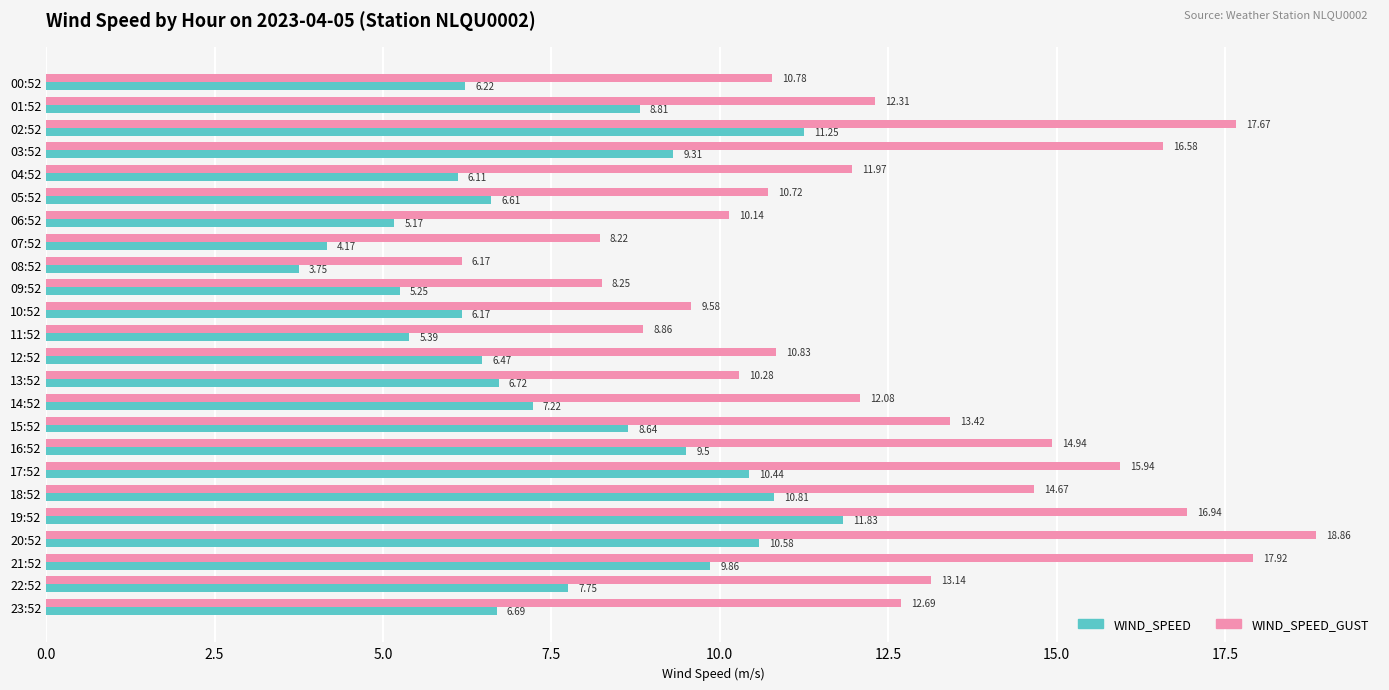

Between 13:52 and 15:52, which series saw the biggest shift?

WIND_SPEED_GUST